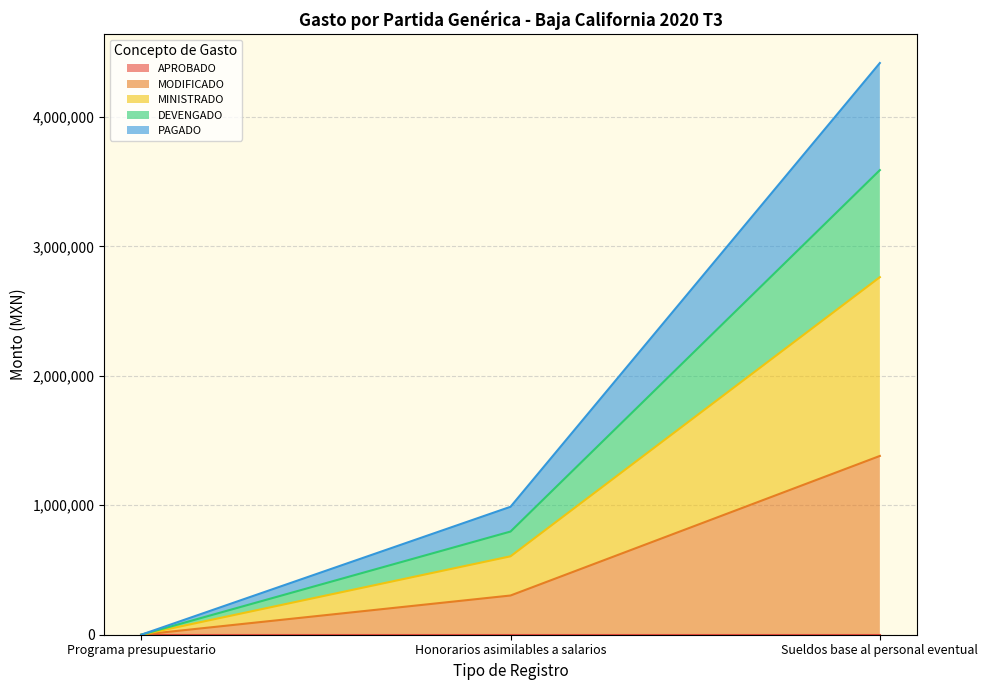

What is the value of the MINISTRADO point at the 3rd from the left?

2761713.7